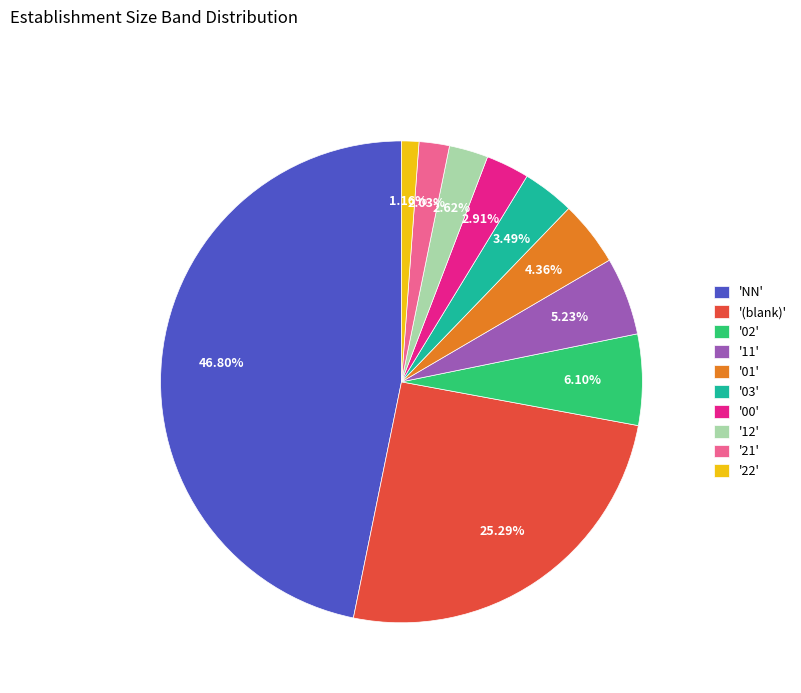

Is there any slice that represents more than half of the pie?

No